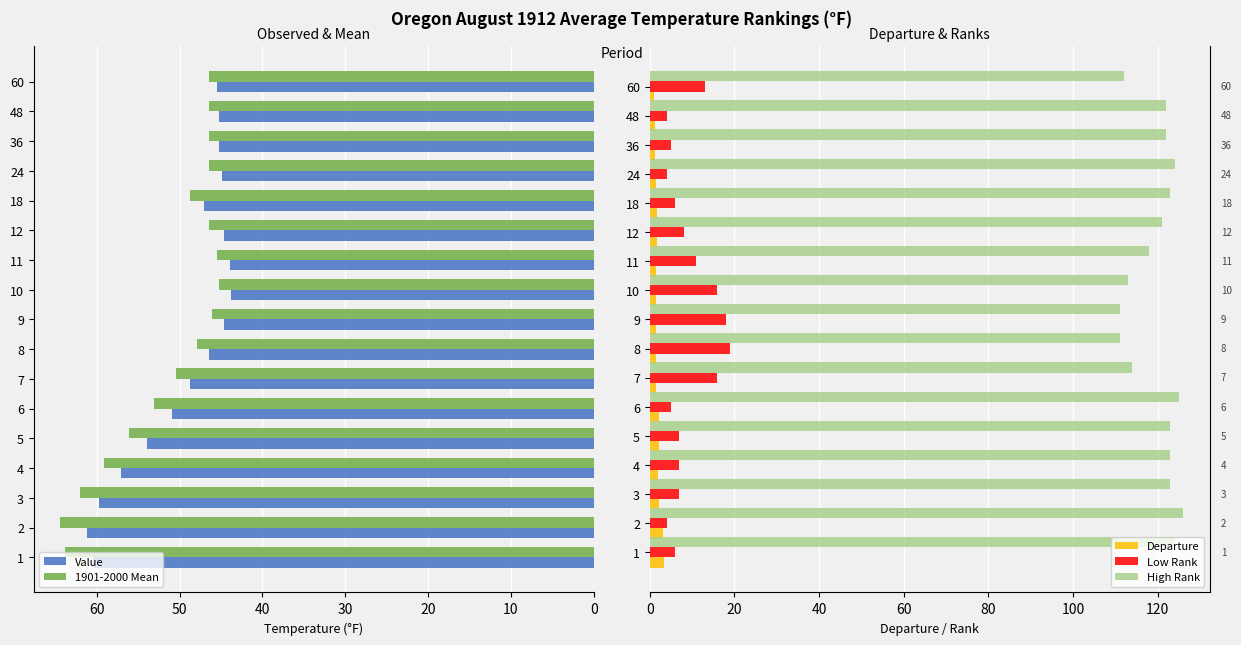

Is the value of Low Rank at 9 greater than the value of Departure at 3?

Yes